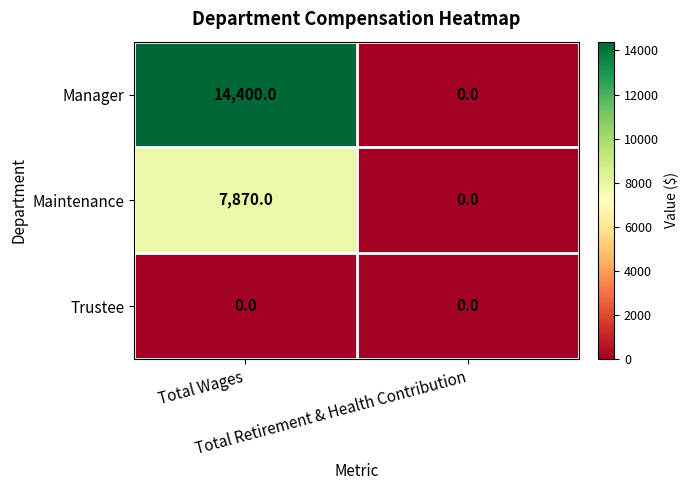

Which label corresponds to the largest value in the chart?

Total Wages